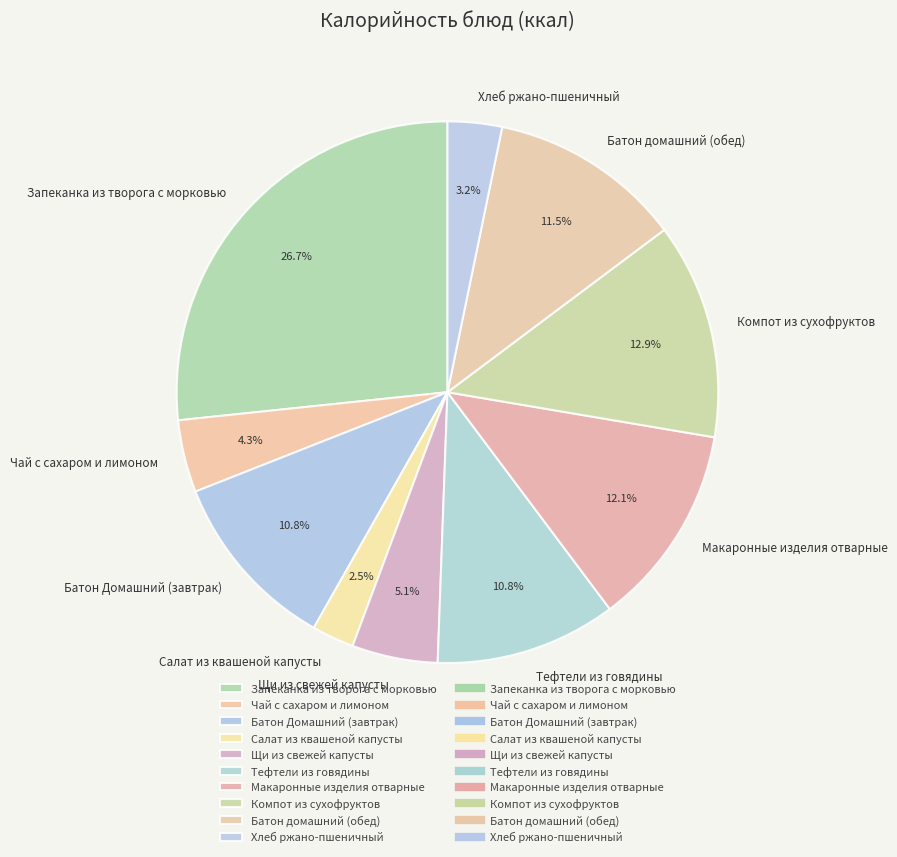

True or false: Компот из сухофруктов accounts for 13% of the total.

True